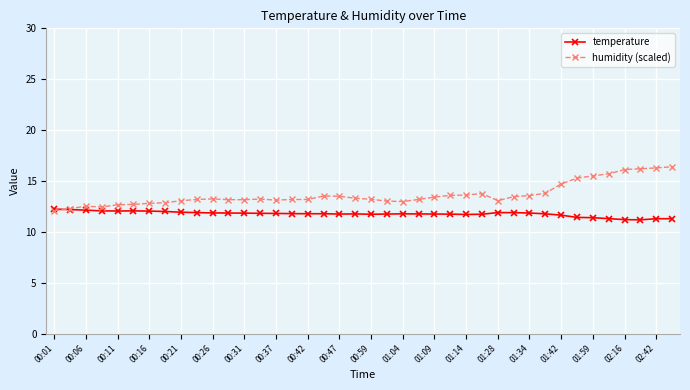

Rank the series by their average value, from highest to lowest.

humidity (scaled), temperature